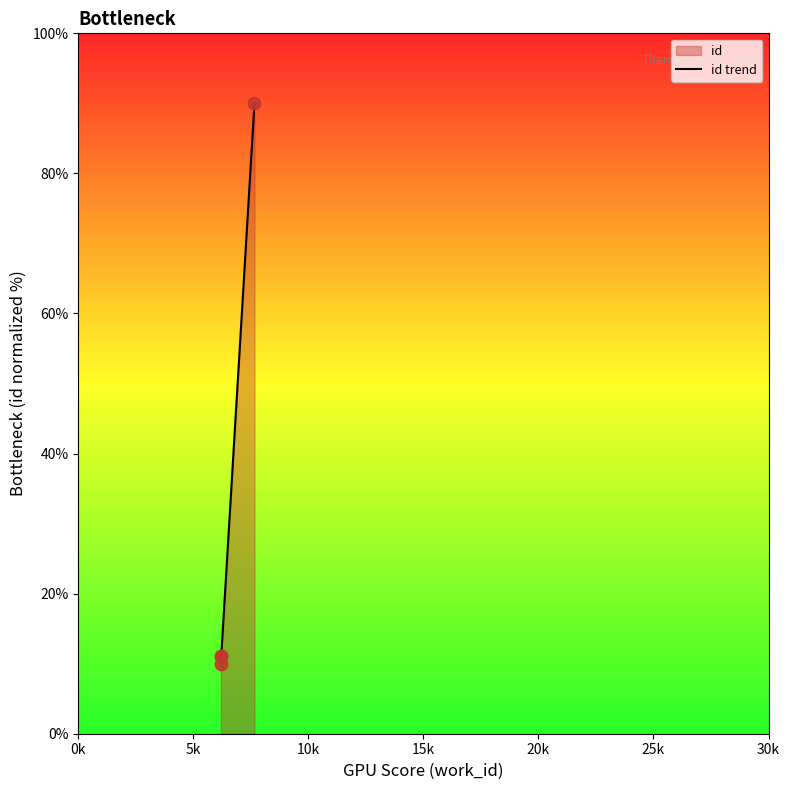

What is the change in value from 0k to 10k?

+1.0